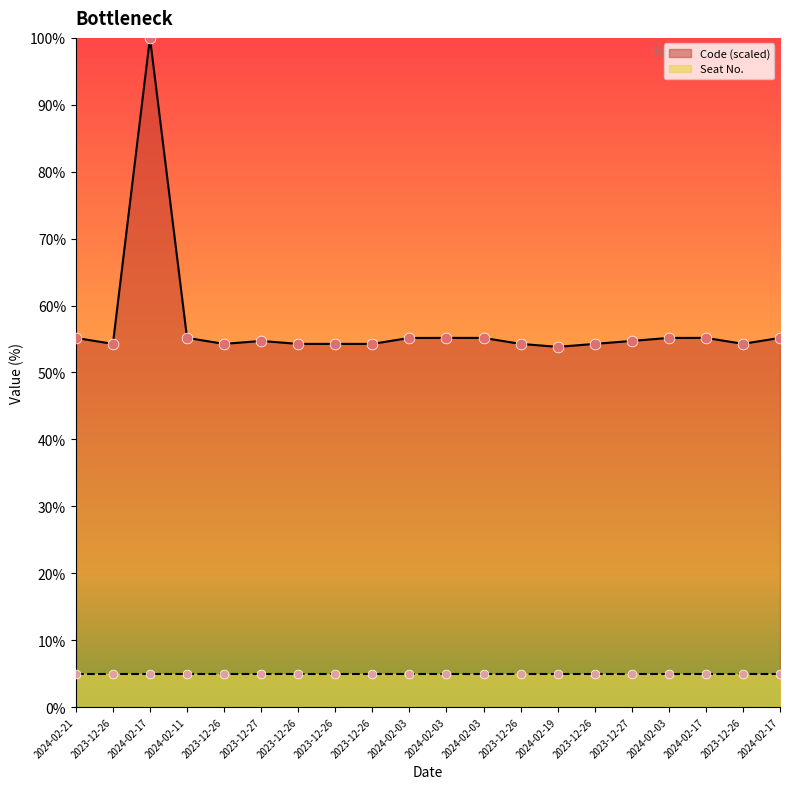

Which has a higher value, 2024-02-03 or 2023-12-26?

2024-02-03